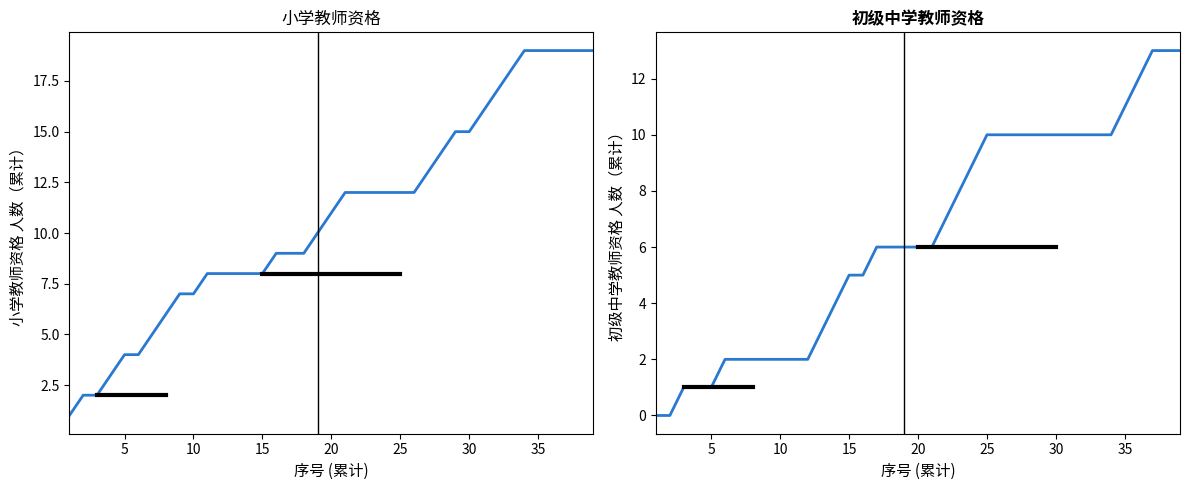

What is the average value of the 小学教师资格 series?

11